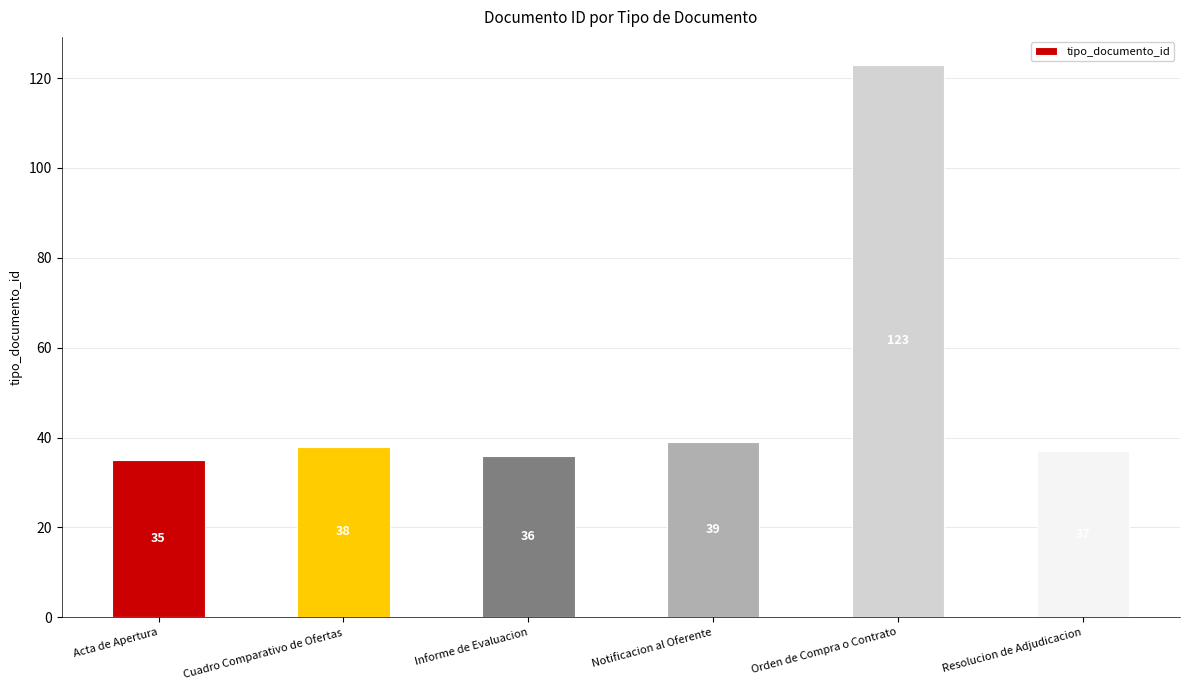

List the labels in order of value, largest first.

Orden de Compra o Contrato, Notificacion al Oferente, Cuadro Comparativo de Ofertas, Resolucion de Adjudicacion, Informe de Evaluacion, Acta de Apertura